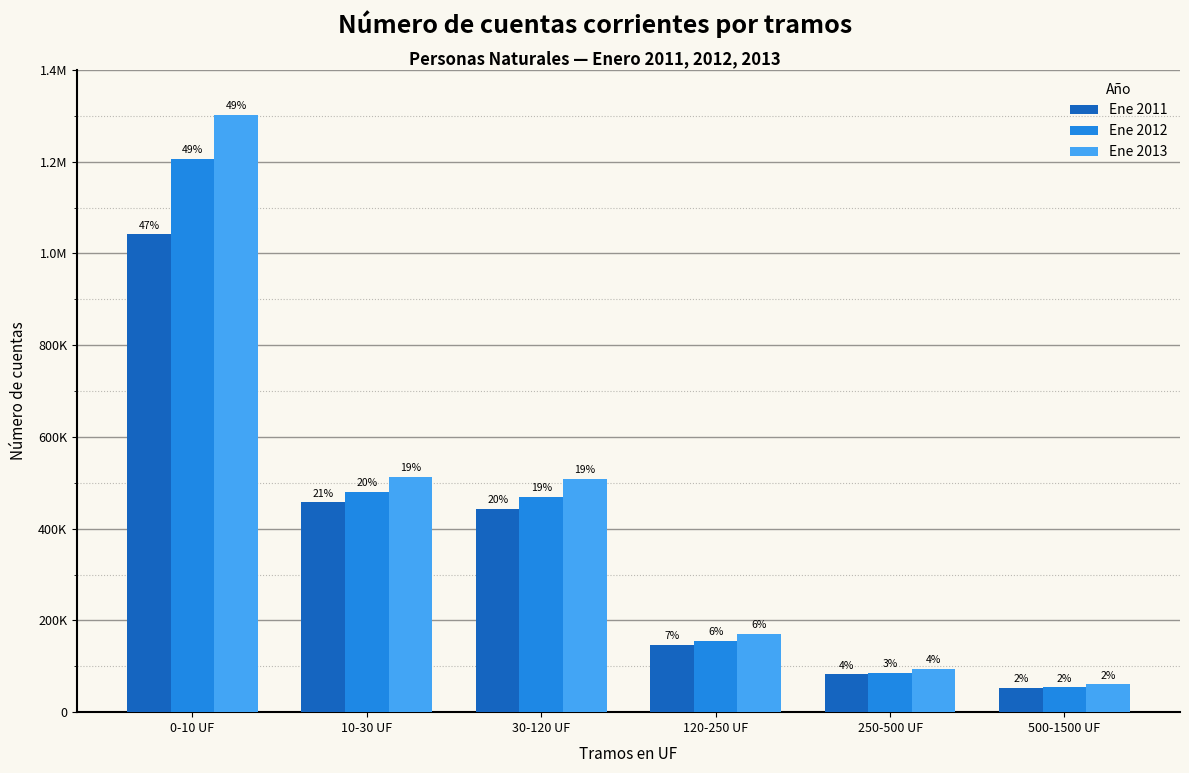

Are the bars horizontal?

No